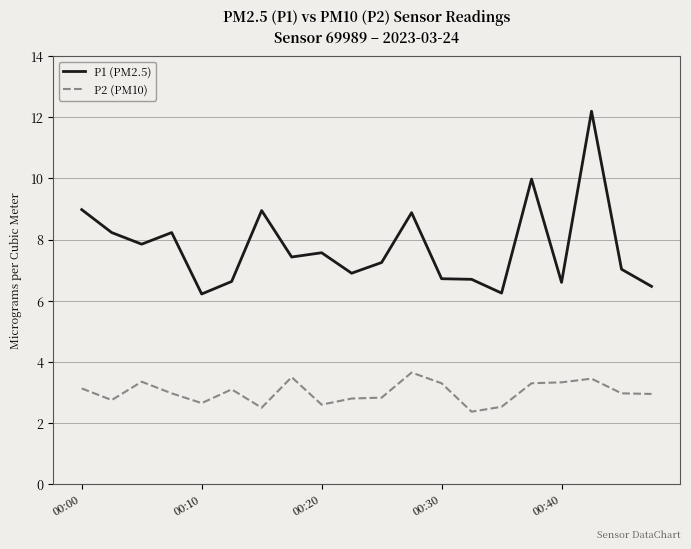

True or false: P2 (PM10) and P1 (PM2.5) intersect in this chart.

False